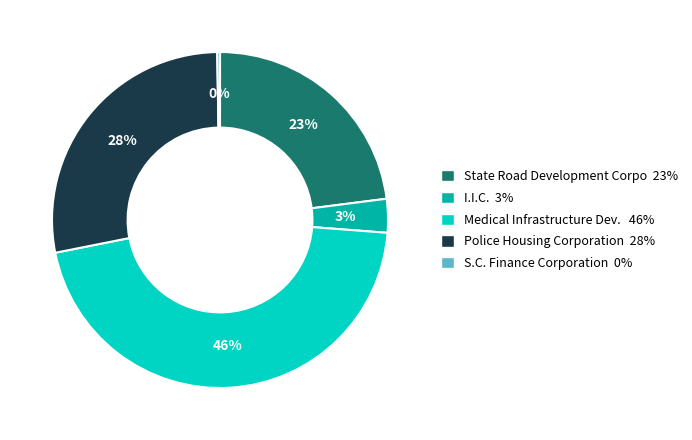

Does any single category account for the majority?

No